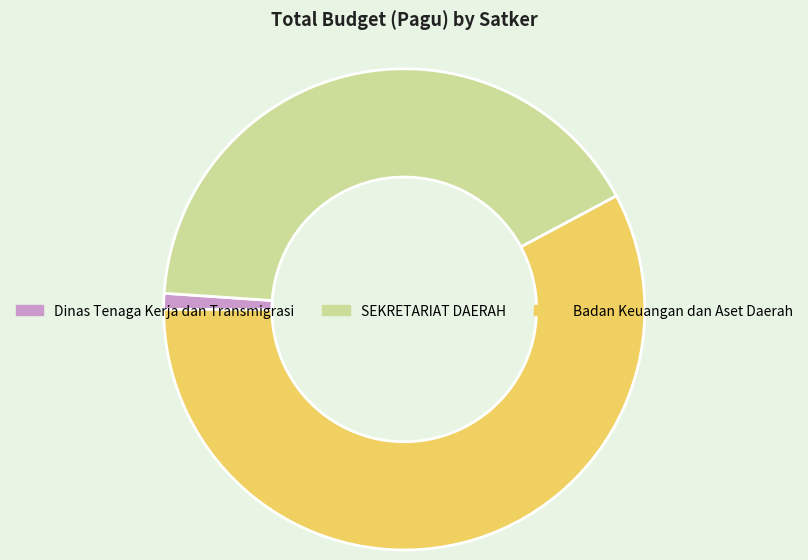

Is it true that Dinas Tenaga Kerja dan Transmigrasi is 11% of the pie?

False